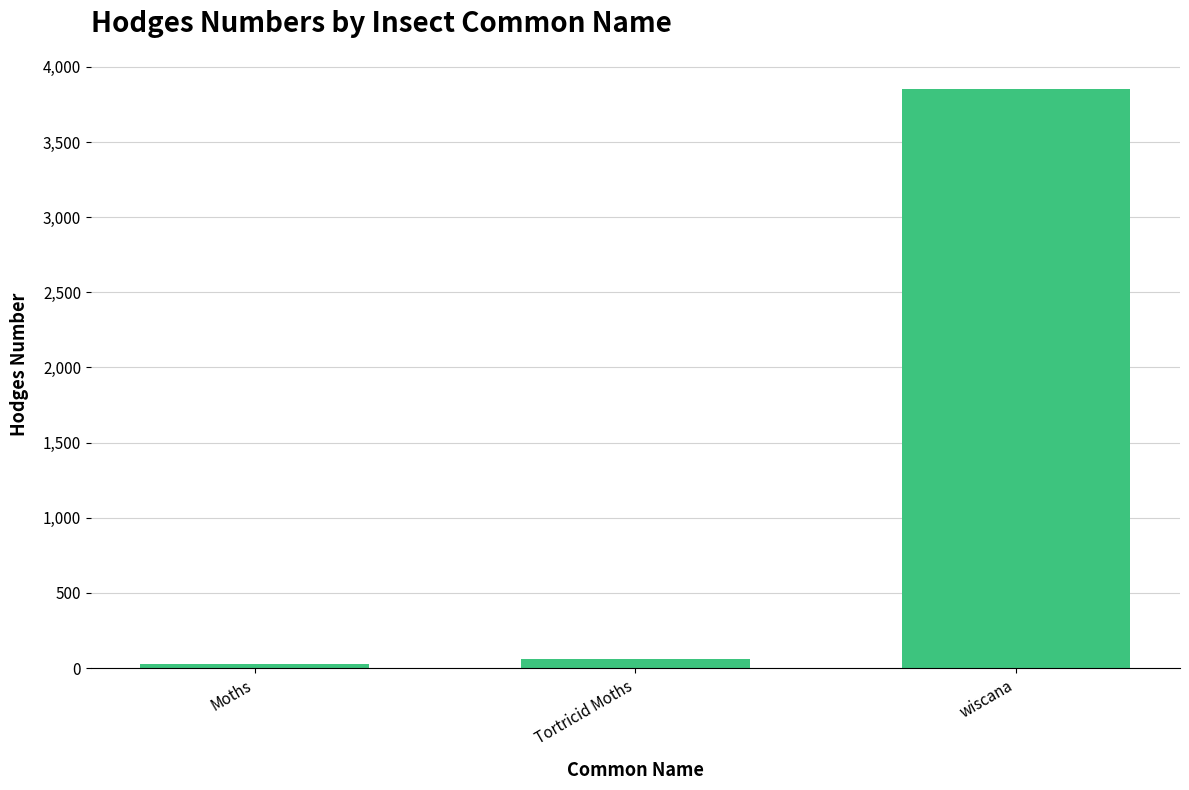

What is the label of the 1st bar from the left?

Moths